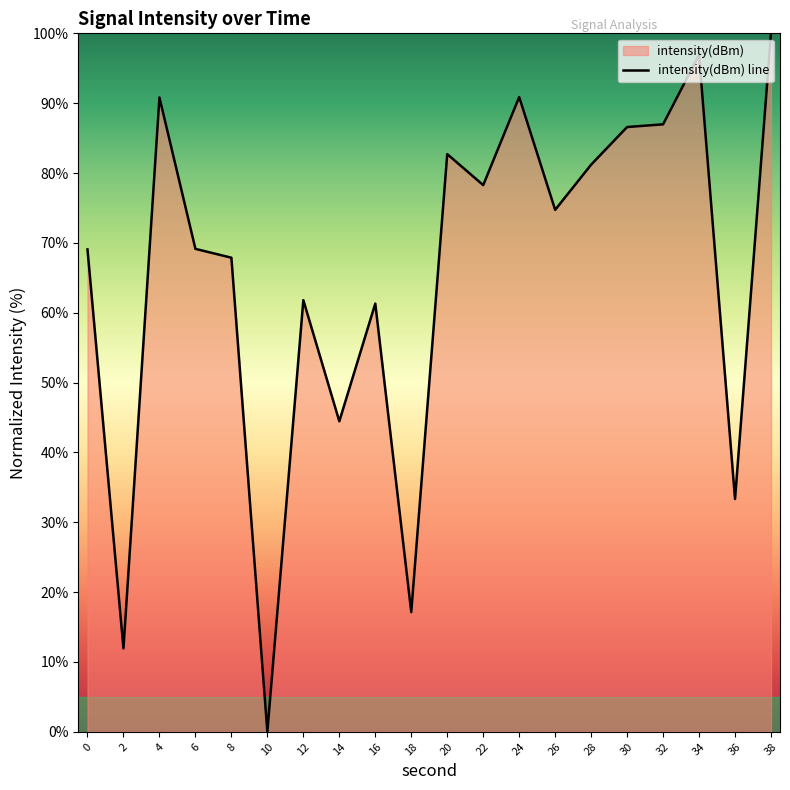

True or false: the data shows 30.3 at 22.

False